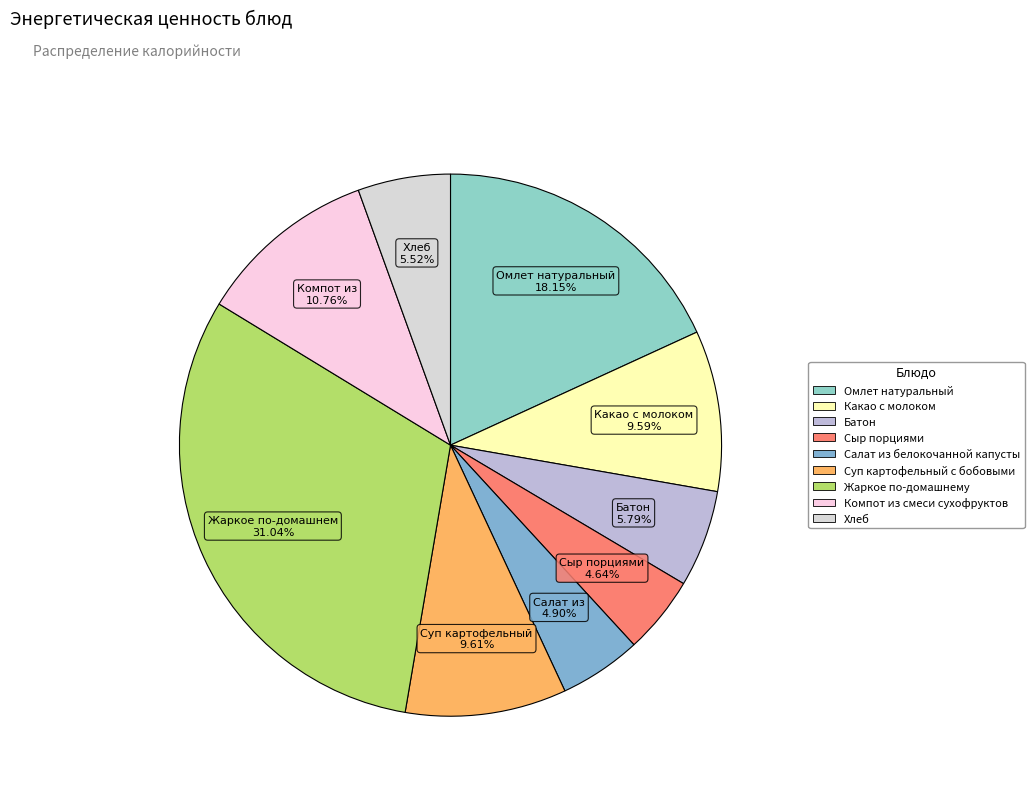

Combined, what portion of the pie is Салат из белокочанной капусты and Жаркое по-домашнему?

35.9%